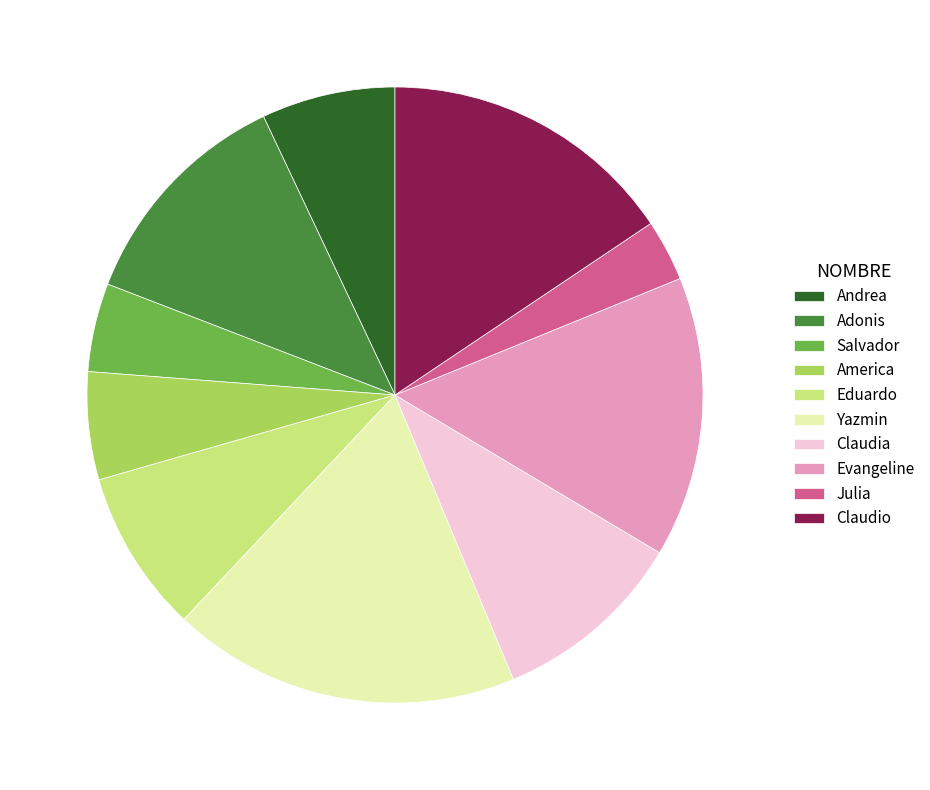

What is the smallest slice in the pie chart?

Julia